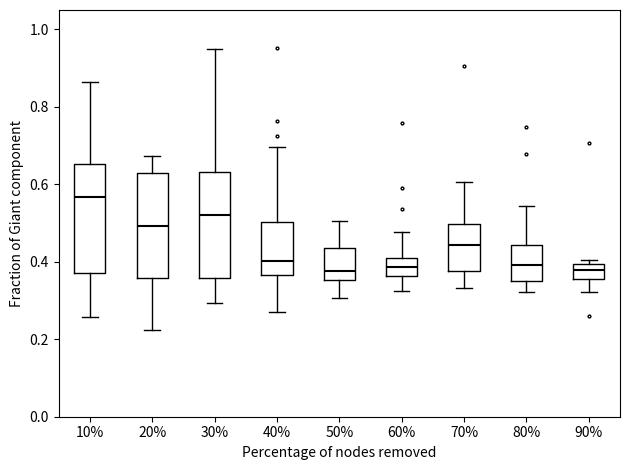

Reading left to right, read every box against the y-axis: the position of its median line, the range the box covers, and the ends of its whiskers. The values are not printed on the chart, so give them approximately, as read against the axis.

10%: median 0.56, box 0.38 to 0.66, whiskers 0.26 to 0.86
20%: median 0.50, box 0.36 to 0.62, whiskers 0.22 to 0.68
30%: median 0.52, box 0.36 to 0.64, whiskers 0.30 to 0.94
40%: median 0.40, box 0.36 to 0.50, whiskers 0.28 to 0.70
50%: median 0.38, box 0.36 to 0.44, whiskers 0.30 to 0.50
60%: median 0.38, box 0.36 to 0.42, whiskers 0.32 to 0.48
70%: median 0.44, box 0.38 to 0.50, whiskers 0.34 to 0.60
80%: median 0.40, box 0.36 to 0.44, whiskers 0.32 to 0.54
90%: median 0.38, box 0.36 to 0.40, whiskers 0.32 to 0.40 (just above the box's upper edge)